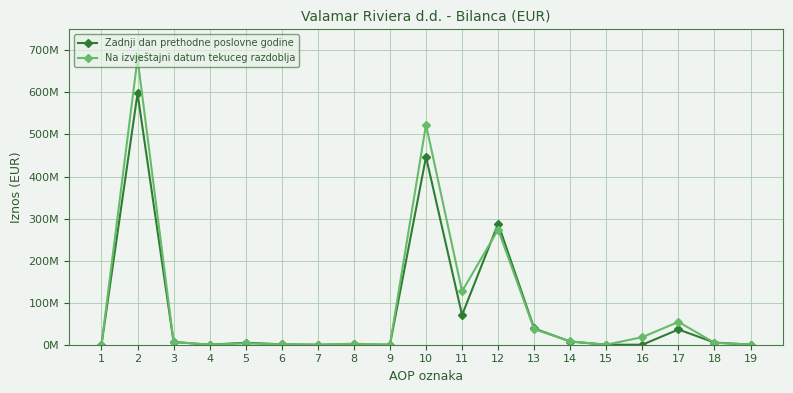

List the series in order of their peak value, highest first.

Na izvještajni datum tekuceg razdoblja, Zadnji dan prethodne poslovne godine